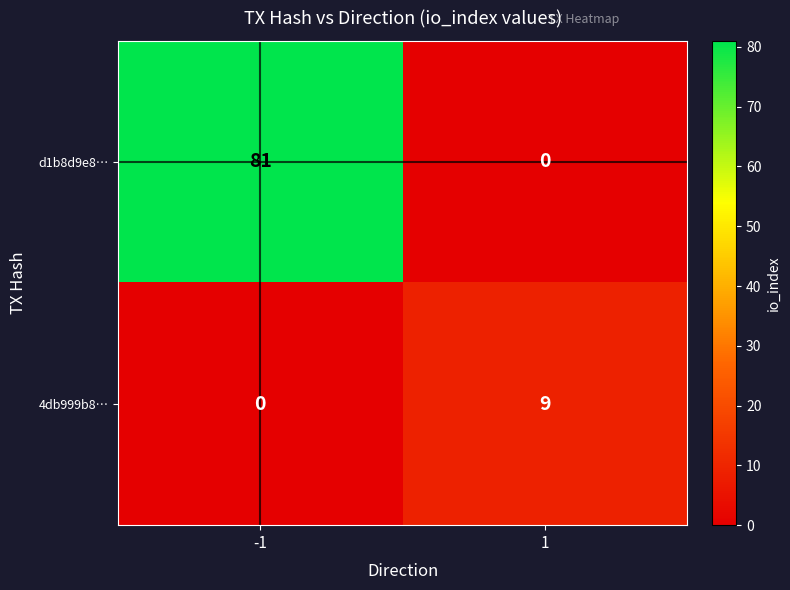

True or false: 4db999b8… has a value of 13 at 1.

False